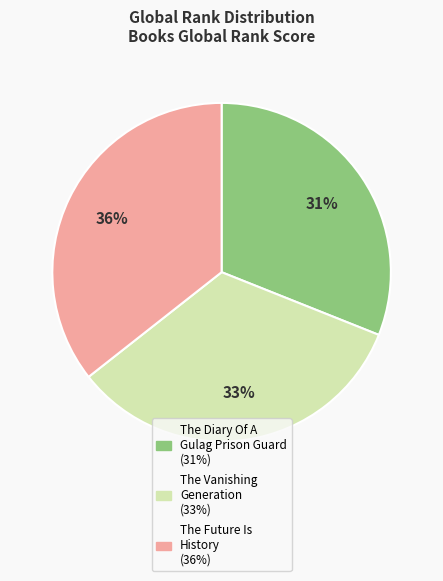

Is there a majority slice in this chart?

No